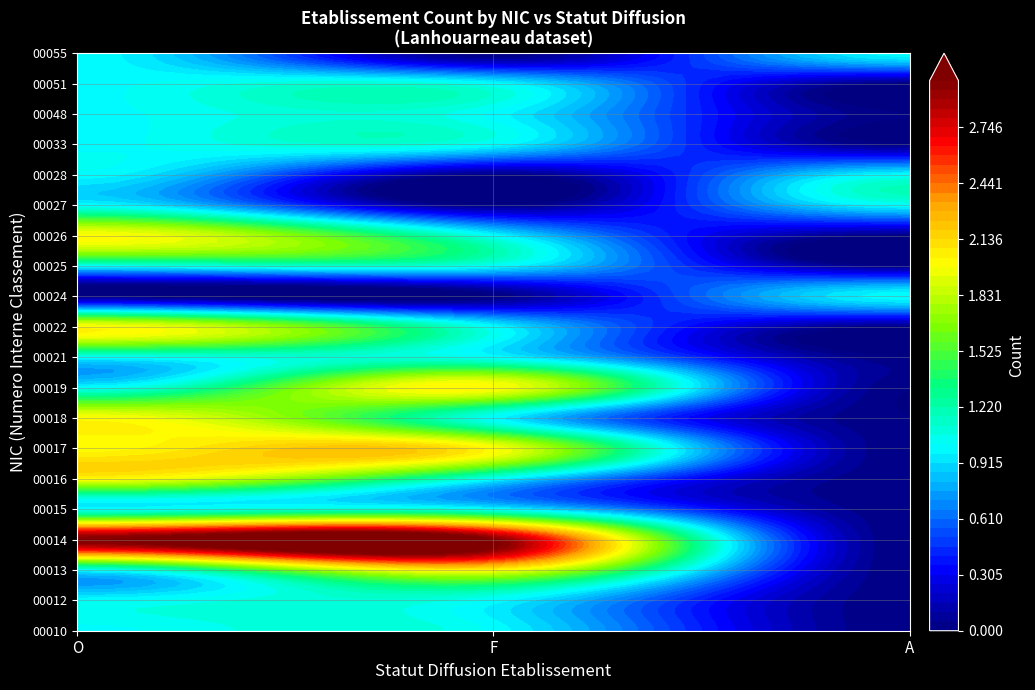

Reading left to right, extract all data points from this chart.

00016: 2	1	0
00024: 0	0	1
00012: 1	1	0
00015: 1	1	0
00010: 1	1	0
00014: 3	3	0
00013: 1	2	0
00017: 2	2	0
00018: 2	1	0
00019: 1	2	0
00021: 1	1	0
00022: 2	1	0
00025: 1	1	0
00026: 2	1	0
00027: 1	0	1
00028: 1	0	1
00033: 1	1	0
00048: 1	1	0
00051: 1	1	0
00055: 1	0	1